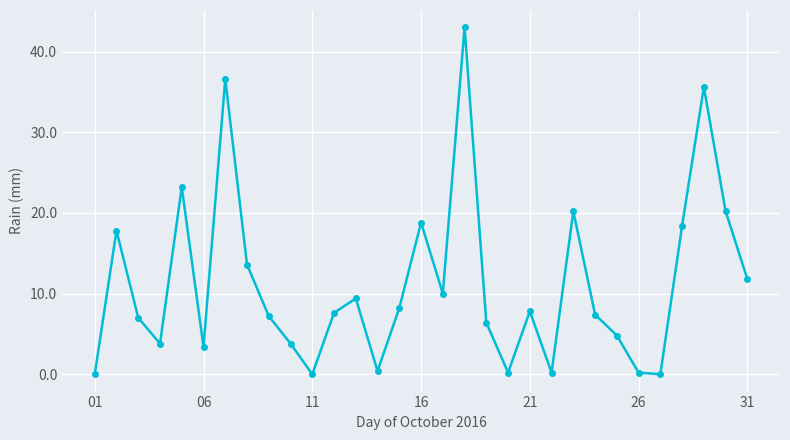

What is the greatest value displayed?

43.0